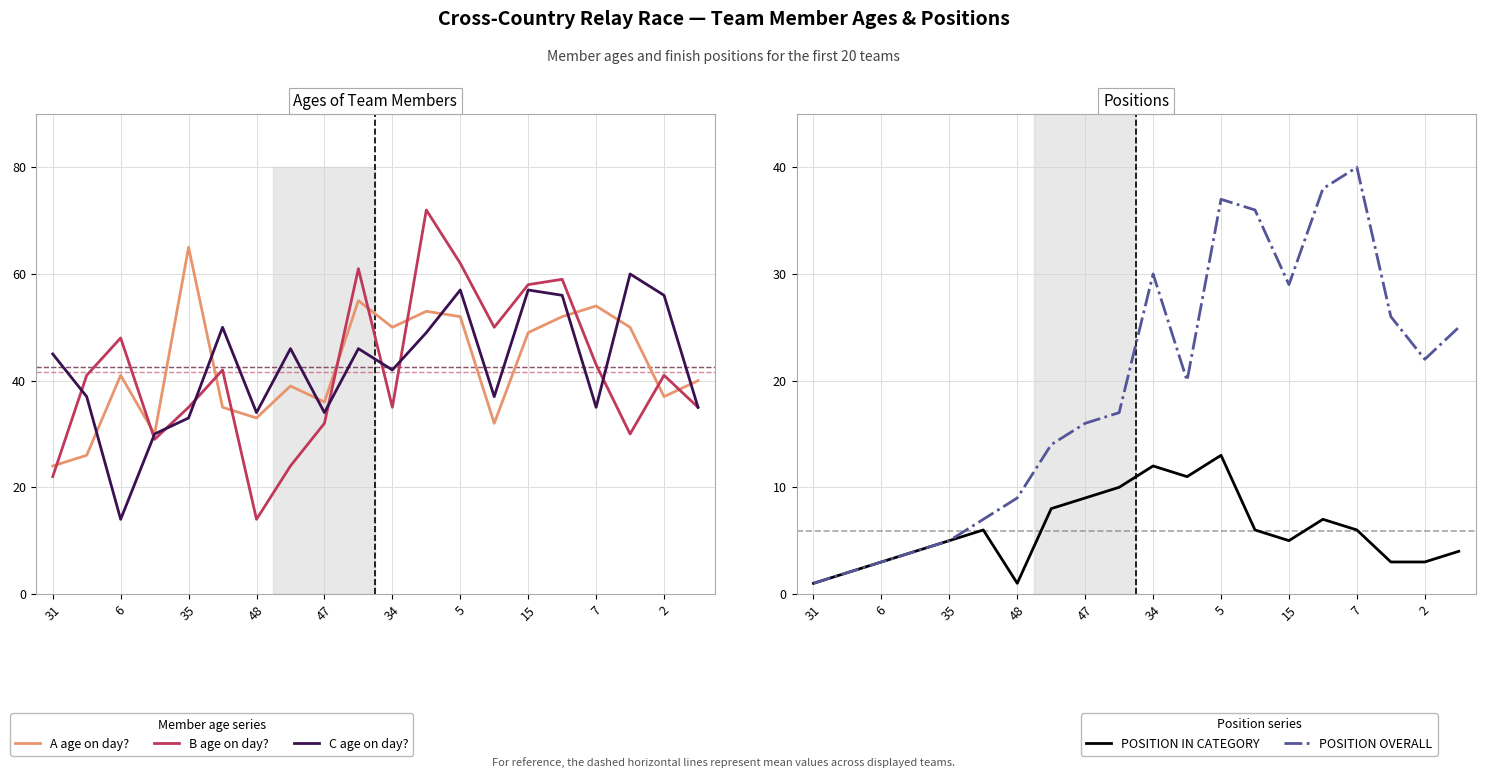

Reading left to right, extract all data points from this chart.

A age on day?: 24	26	41	30	65	35	33	39	36	55	50	53	52	32	49	52	54	50	37	40
B age on day?: 22	41	48	29	35	42	14	24	32	61	35	72	62	50	58	59	43	30	41	35
C age on day?: 45	37	14	30	33	50	34	46	34	46	42	49	57	37	57	56	35	60	56	35
POSITION IN CATEGORY: 1	2	3	4	5	6	1	8	9	10	12	11	13	6	5	7	6	3	3	4
POSITION OVERALL: 1	2	3	4	5	7	9	14	16	17	30	20	37	36	29	38	40	26	22	25